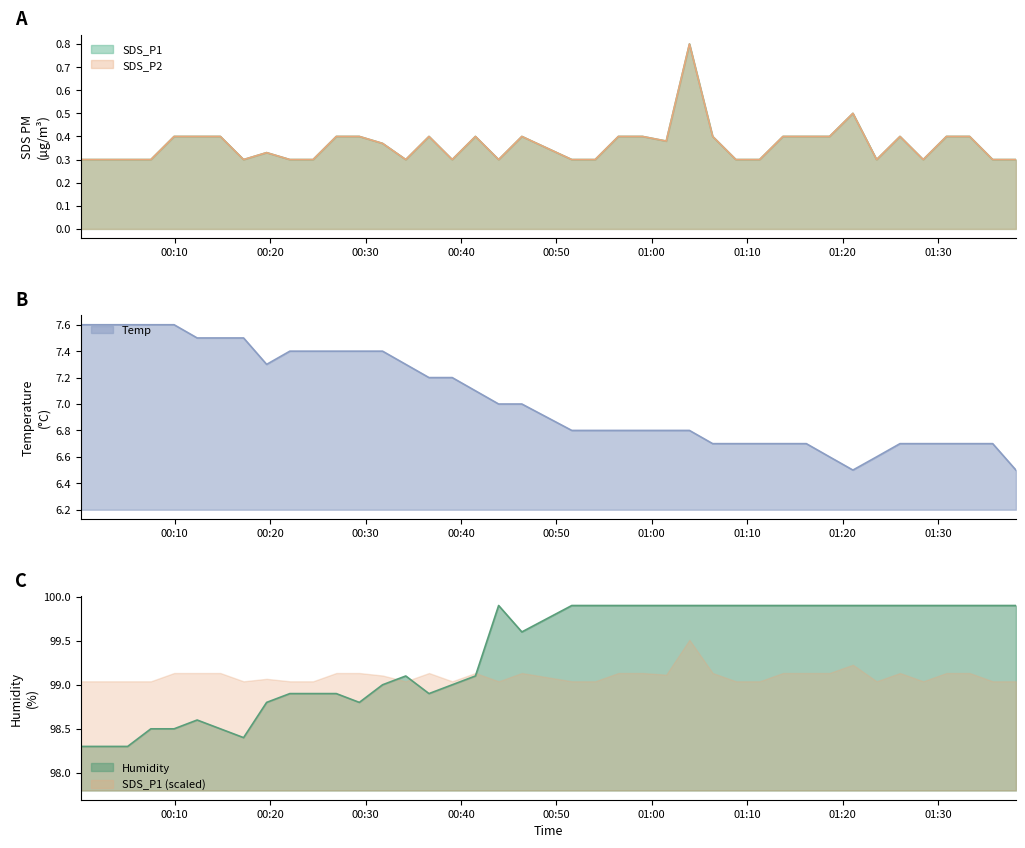

Where is SDS_P1 nearest to the value 0?

2022/04/28 00:00:10